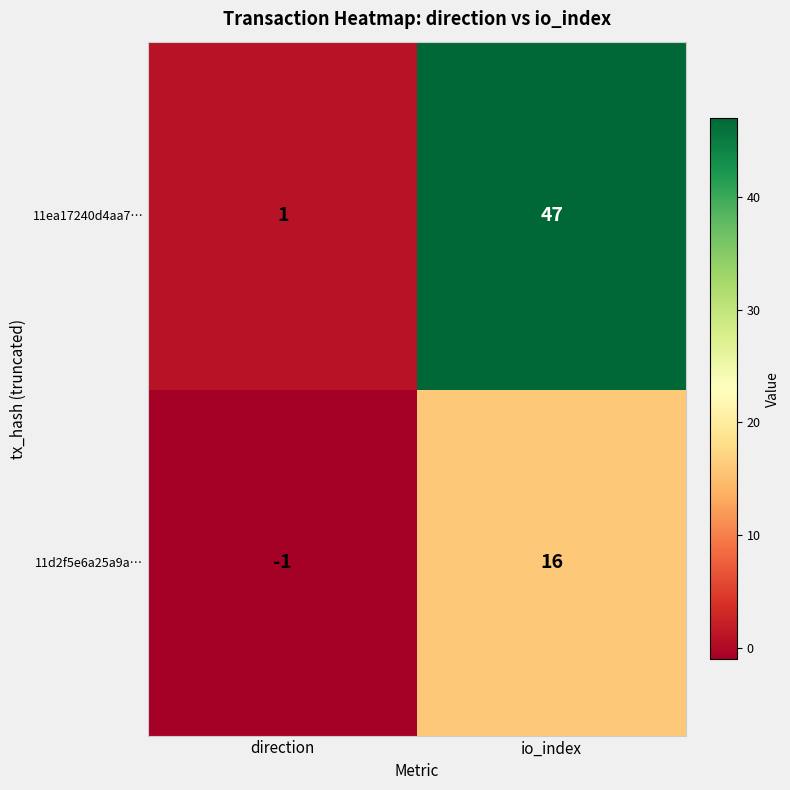

Where is 11ea17240d4aa7… nearest to the value 24?

direction